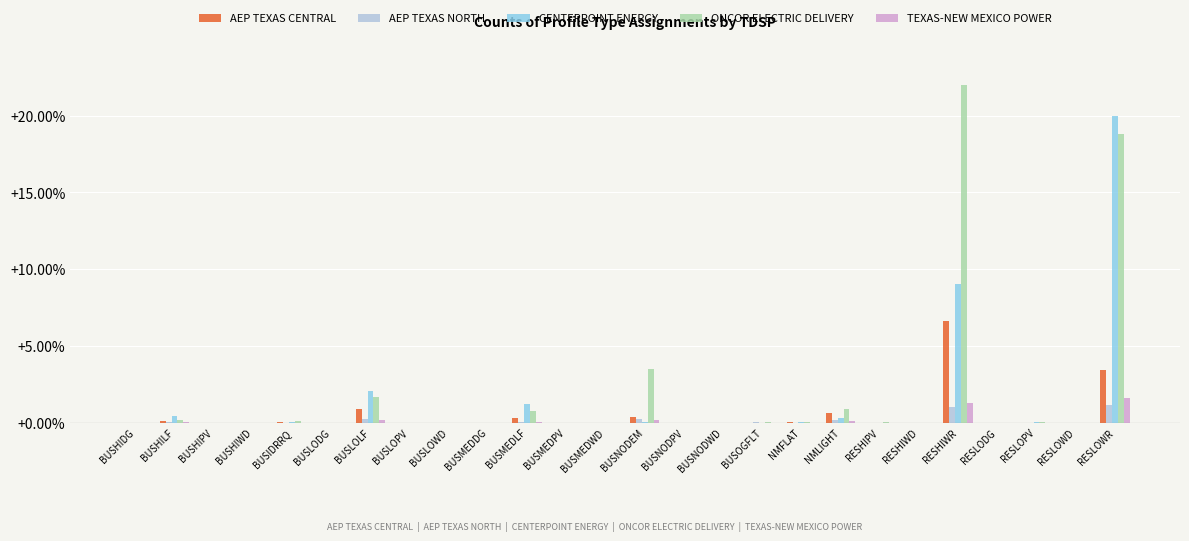

The value of AEP TEXAS NORTH at RESLOWR is 0.3. True or false?

False